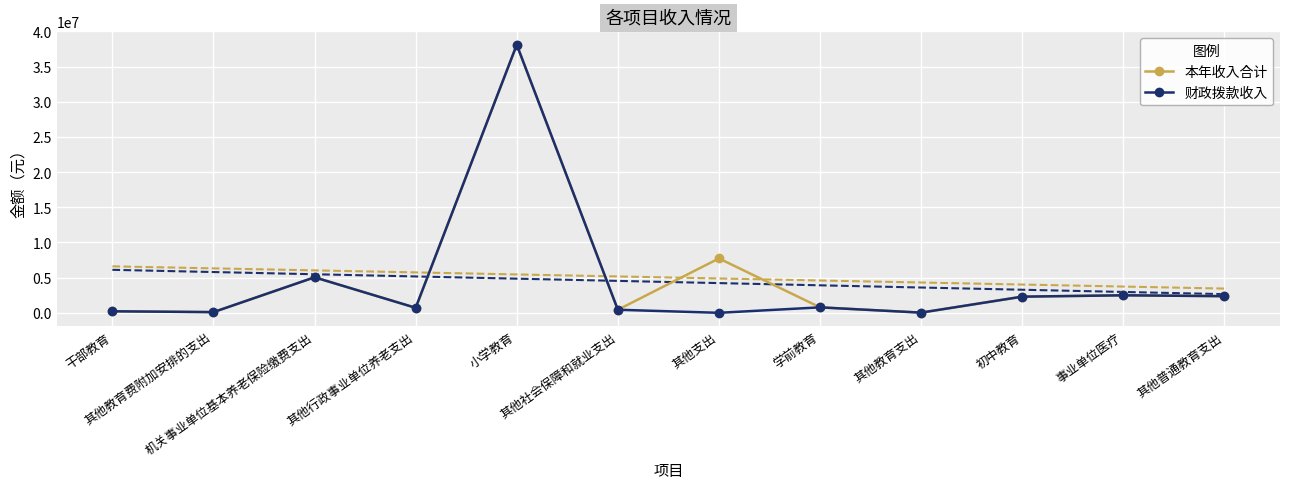

Is this an area chart (filled region under the line)?

No